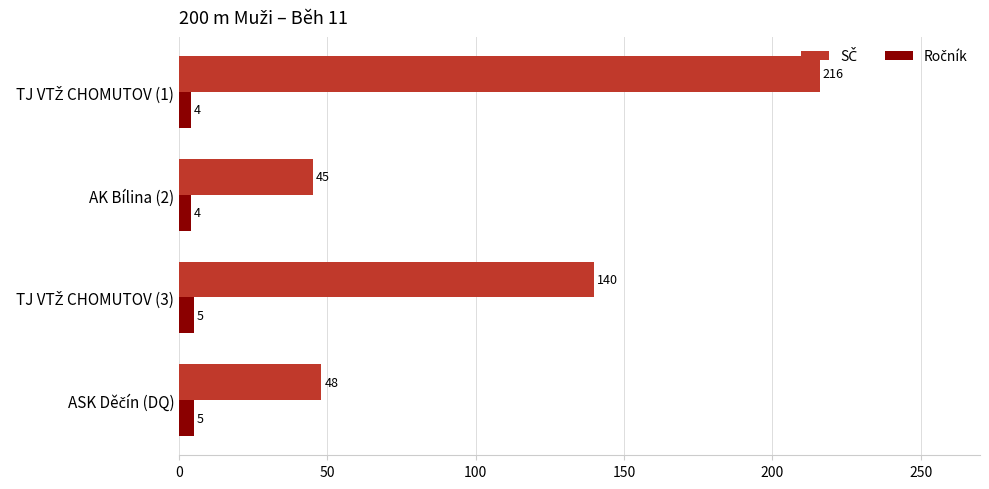

What is the total value across all series at AK Bílina (2)?

49